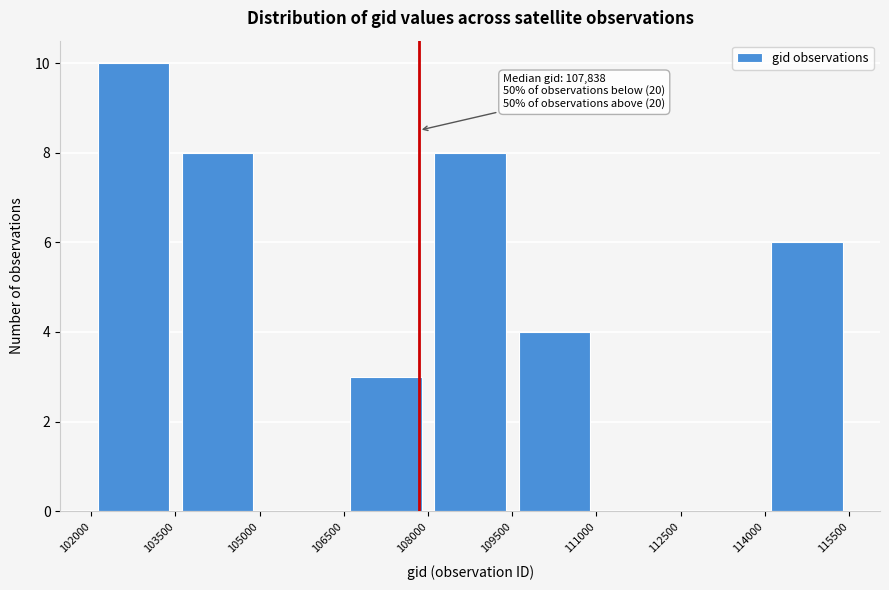

Over which range of the x-axis is the bar tallest?

102000 to 103500